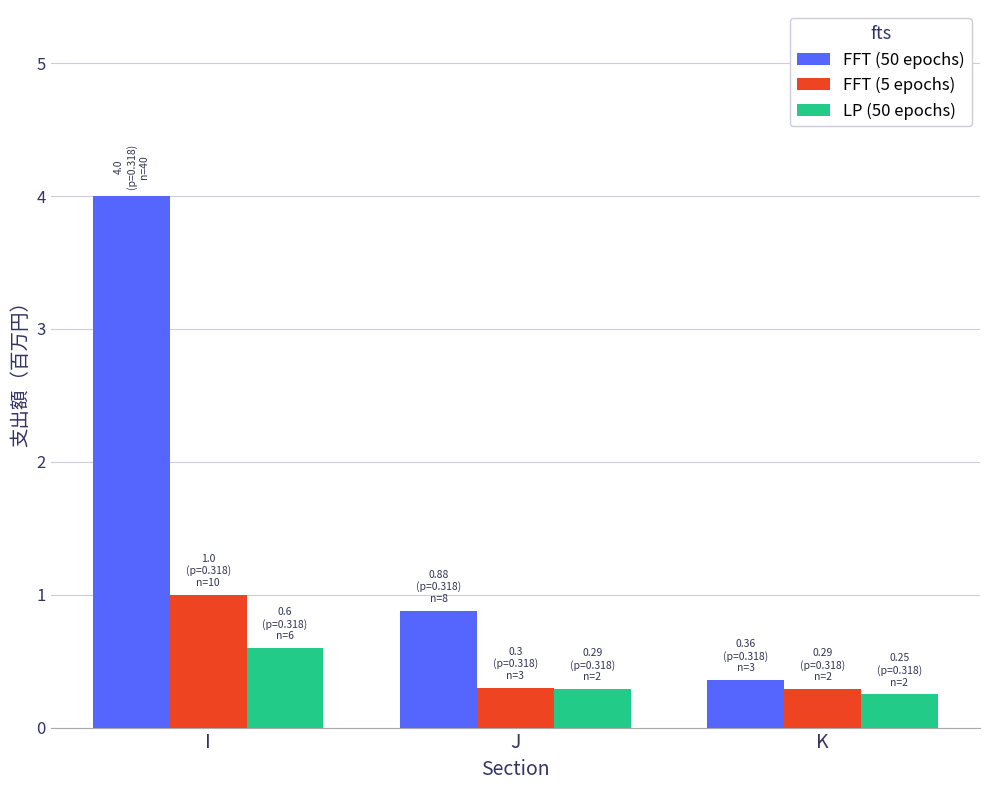

List the series in order of their peak value, lowest first.

LP (50 epochs), FFT (5 epochs), FFT (50 epochs)